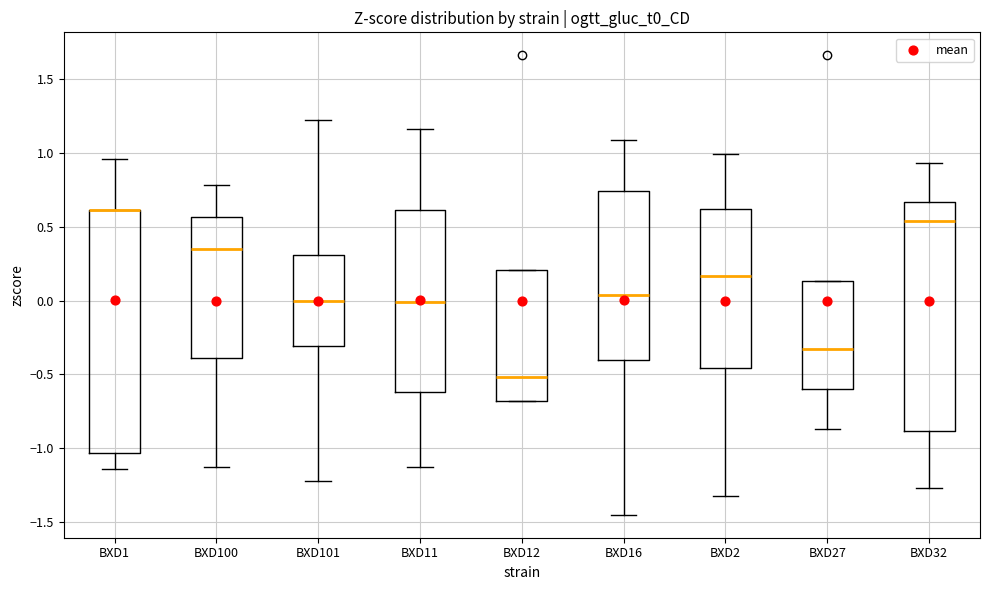

Reading left to right, transcribe this box plot: for each box, give where its median line is, the range the box spans, and where its two whiskers end, as read against the y-axis. The values are not printed on the chart, so give them approximately, as read against the axis.

BXD1: median 0.60 (drawn on the box's upper edge), box -1.05 to 0.60, whiskers -1.15 to 0.95
BXD100: median 0.35, box -0.40 to 0.55, whiskers -1.15 to 0.80
BXD101: median 0.00, box -0.30 to 0.30, whiskers -1.20 to 1.20
BXD11: median 0.00, box -0.60 to 0.60, whiskers -1.15 to 1.15
BXD12: median -0.50, box -0.70 to 0.20, whiskers -0.70 to 0.20
BXD16: median 0.05, box -0.40 to 0.75, whiskers -1.45 to 1.10
BXD2: median 0.15, box -0.45 to 0.60, whiskers -1.30 to 1.00
BXD27: median -0.35, box -0.60 to 0.15, whiskers -0.85 to 0.15
BXD32: median 0.55, box -0.90 to 0.65, whiskers -1.25 to 0.95